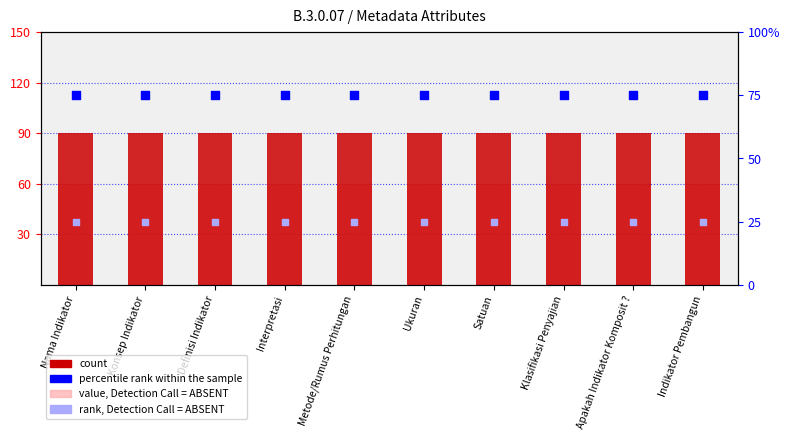

What is the total value across all series at Konsep Indikator?

250